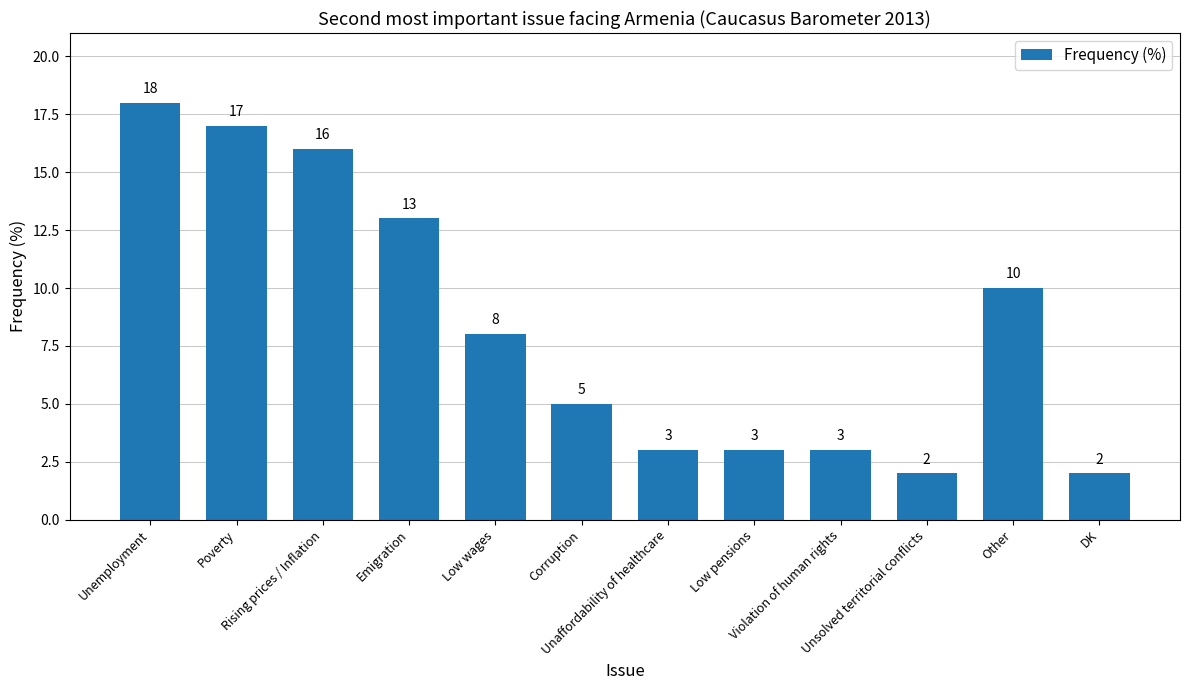

What is the difference between the maximum and second lowest values?

16